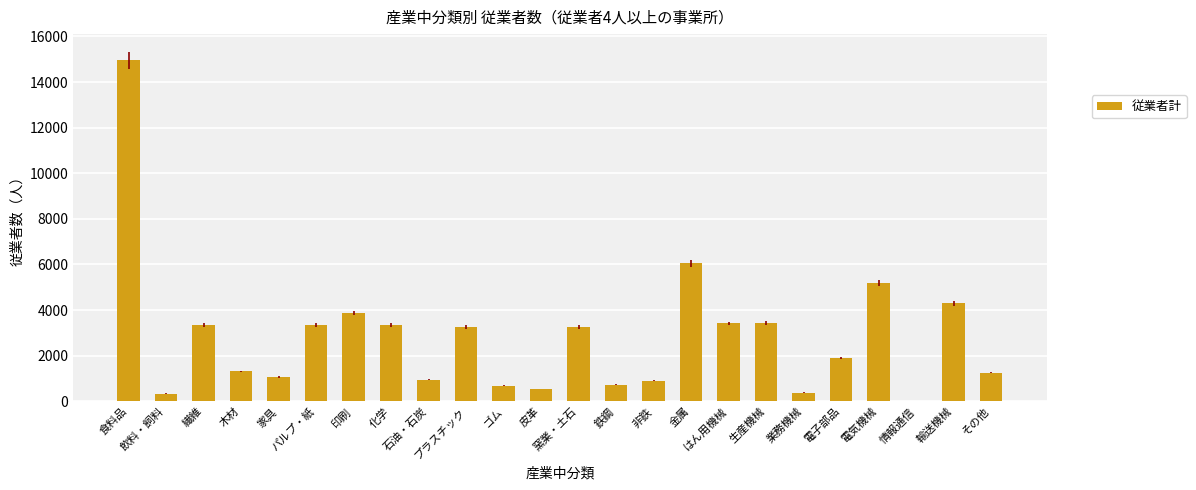

Read the value at はん用機械.

3414